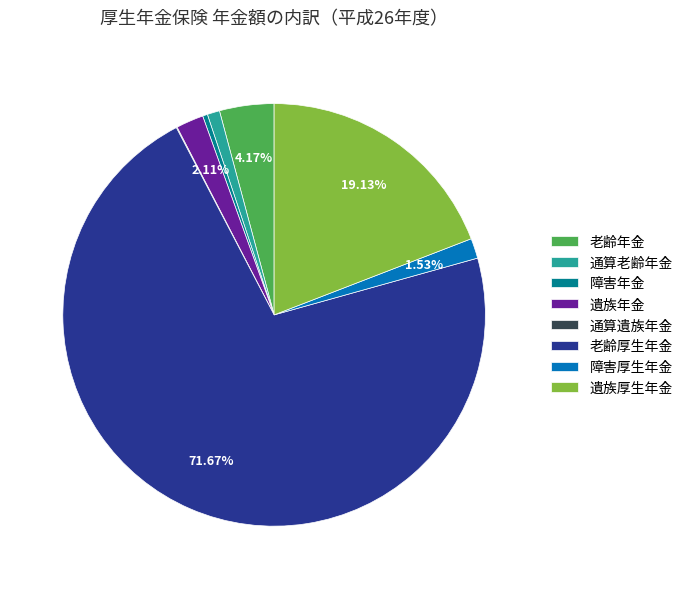

Do 障害年金 and 障害厚生年金 together represent more than half of the pie?

No